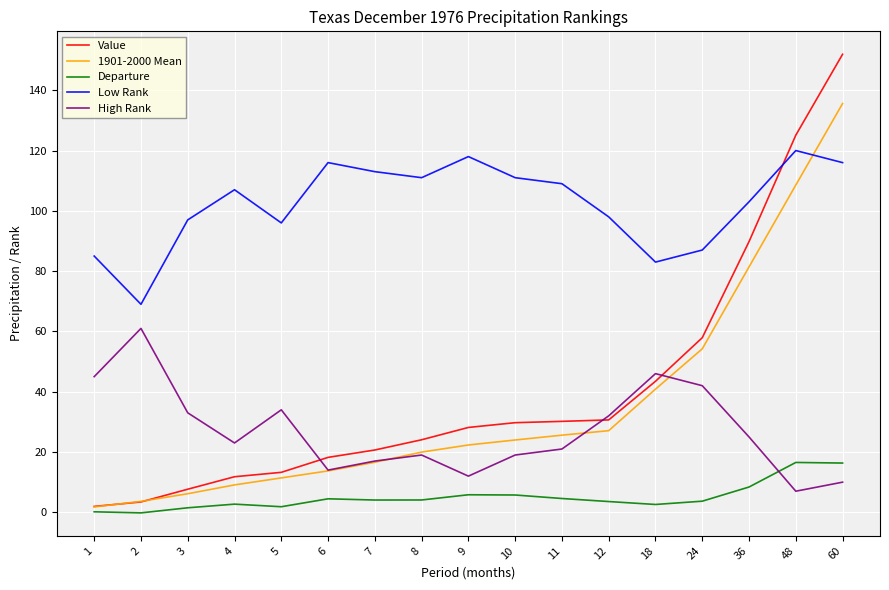

At which label is Value closest to 76?

36